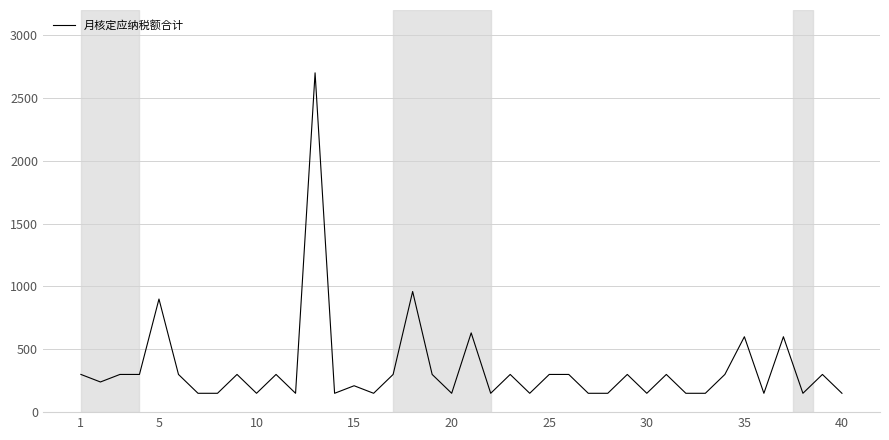

What is the difference between the maximum and minimum values?

2550.0